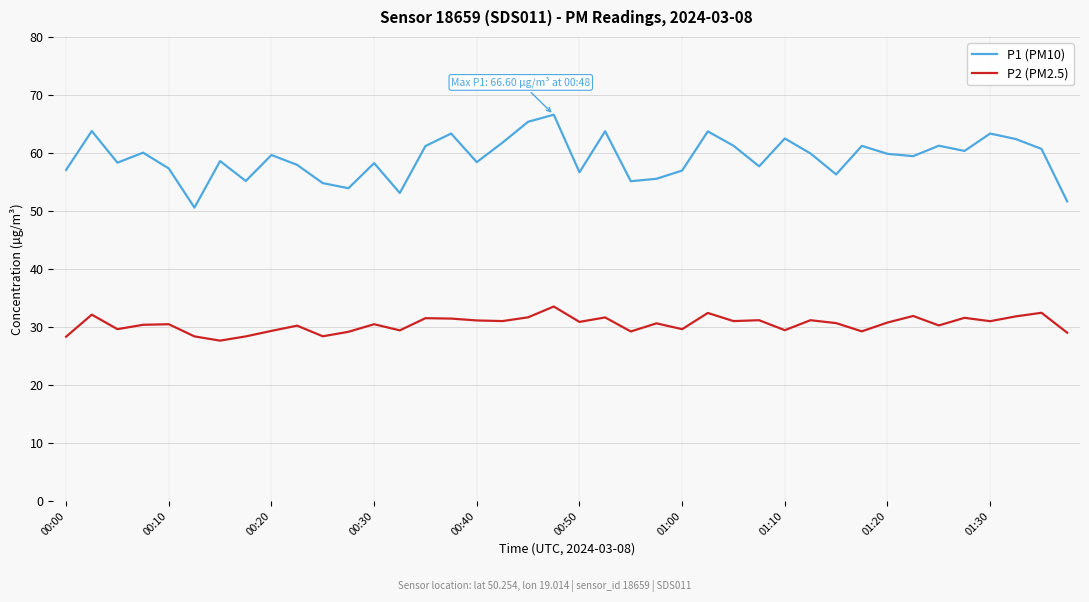

What is the sum of all P2 (PM2.5) values?

1218.7